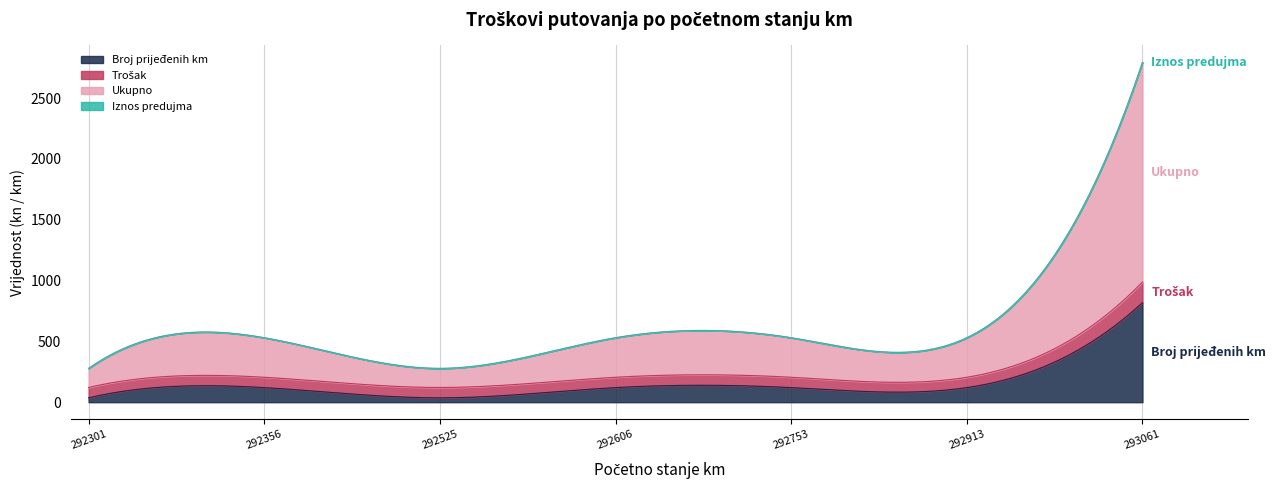

At which label is Trošak closest to 127?

292301